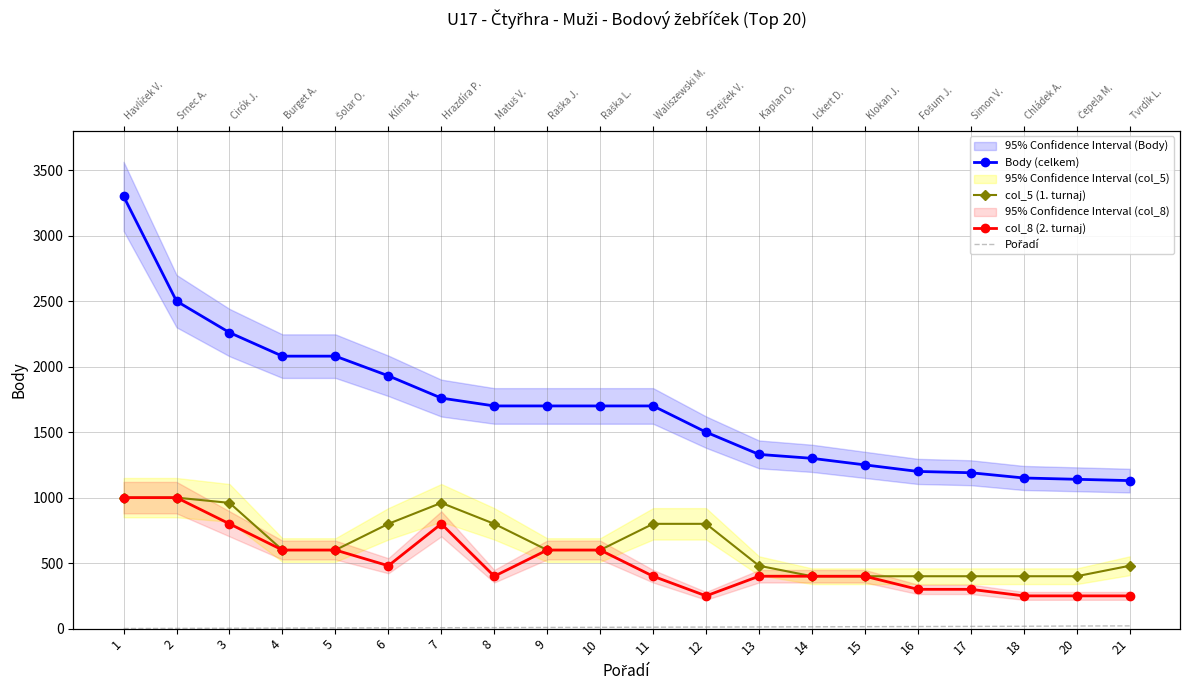

How many distinct data groups are displayed?

4